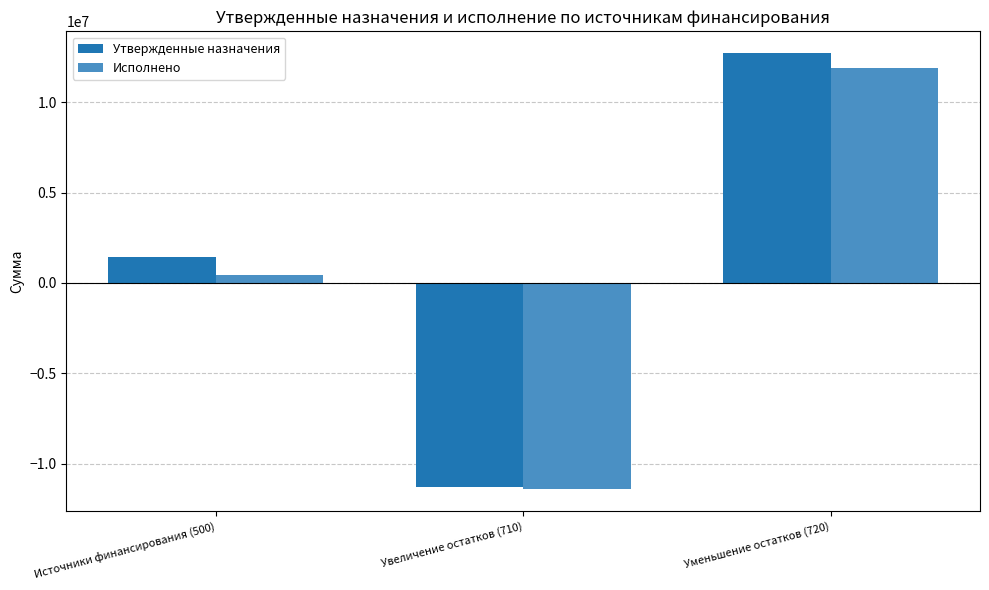

List the labels in order of Исполнено value, smallest first.

Увеличение остатков (710), Источники финансирования (500), Уменьшение остатков (720)